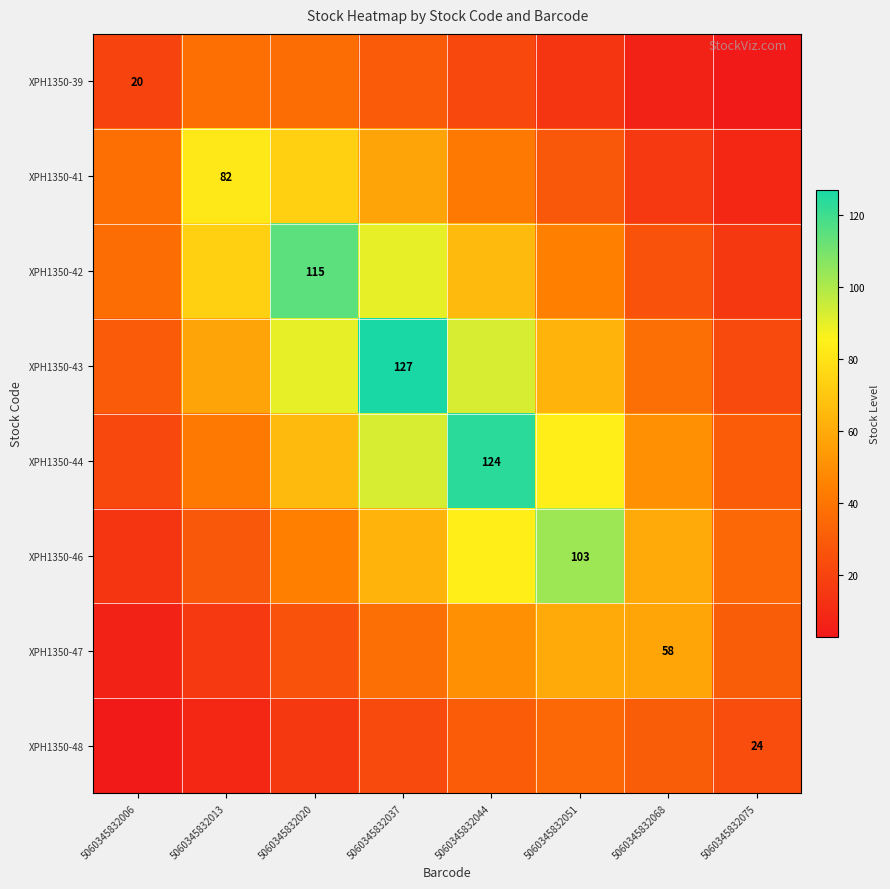

True or false: XPH1350-48 has a value of 11.7 at 5060345832013.

False